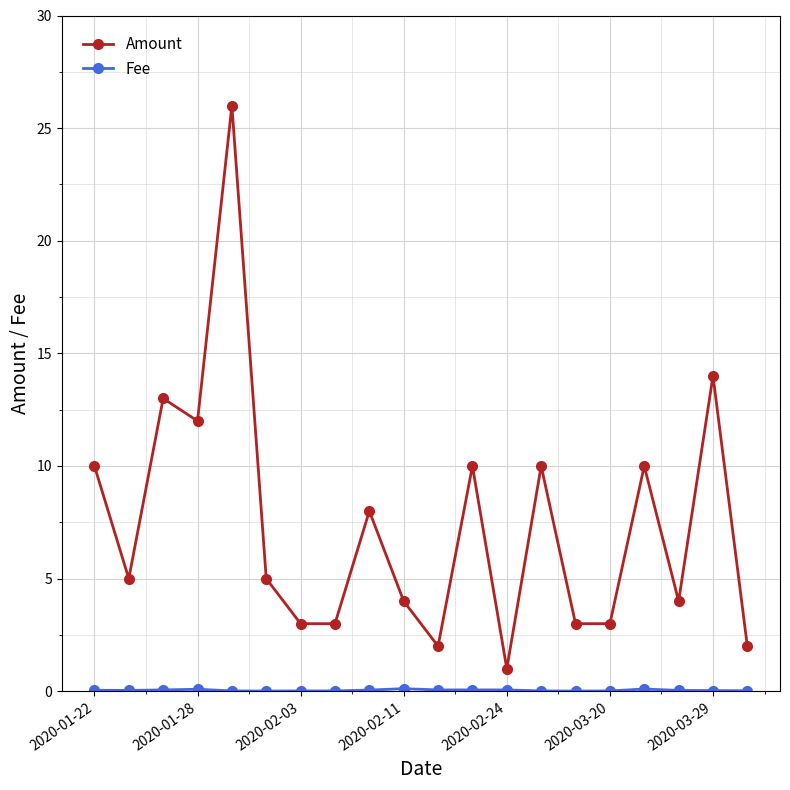

Which series has the largest range (max minus min)?

Amount